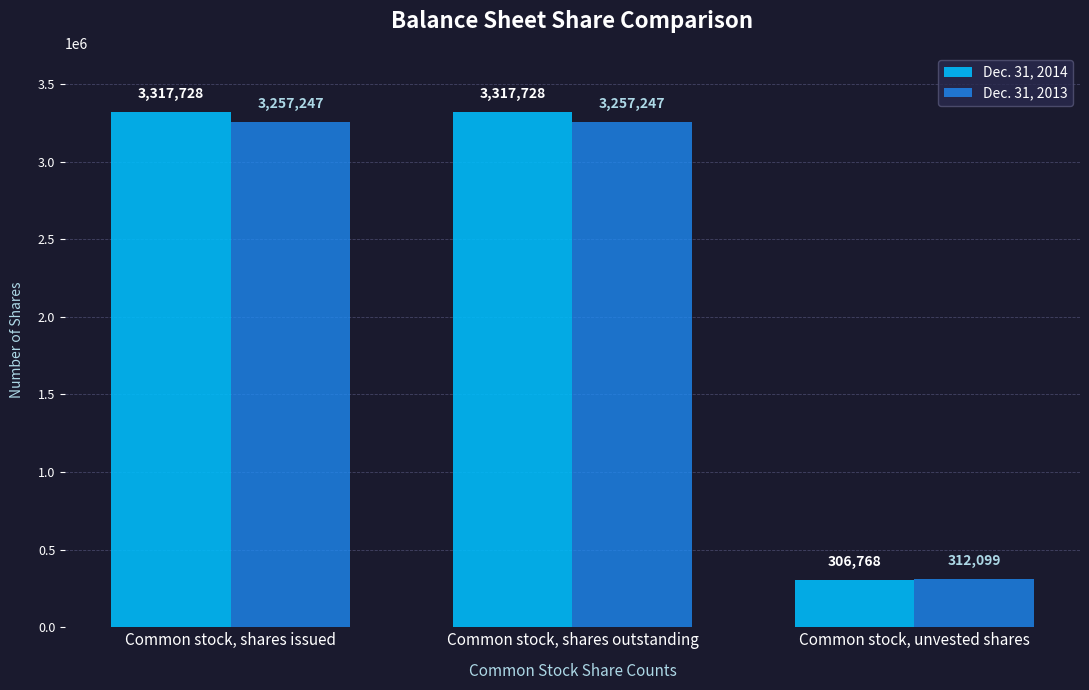

What is the total value across all series at Common stock, shares issued?

6574975